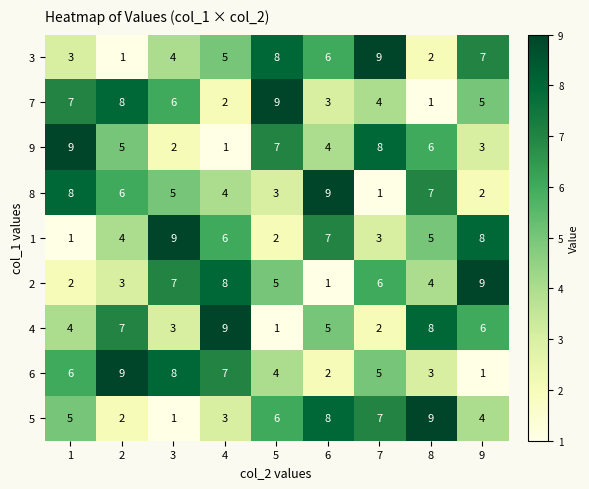

Where is 6 nearest to the value 5?

7